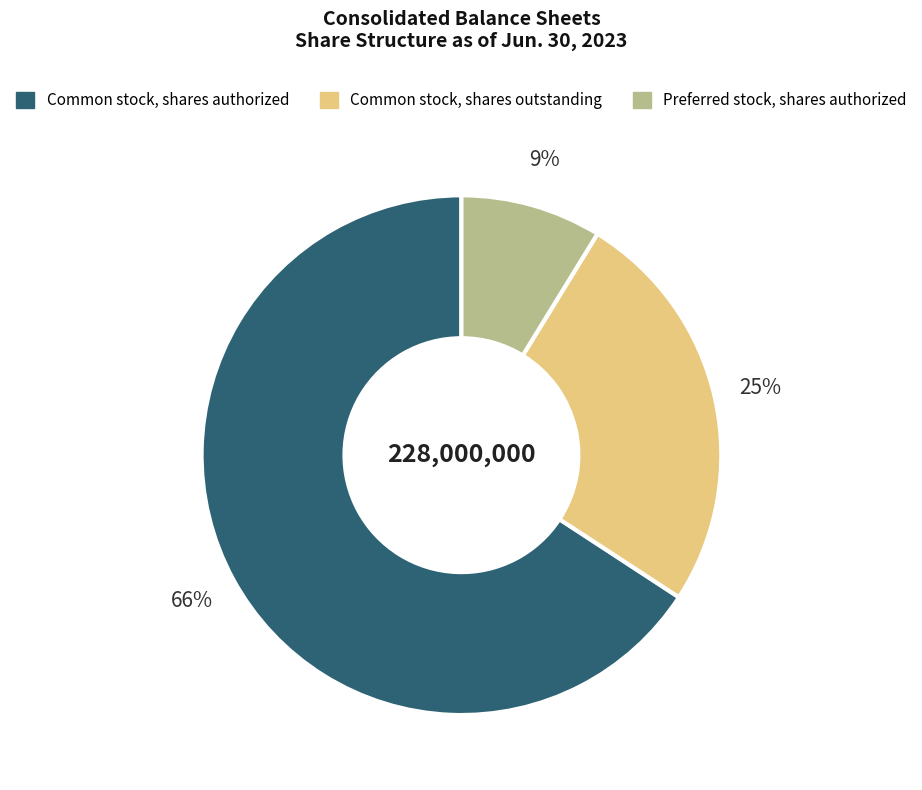

The Common stock, shares outstanding slice represents 25% of the pie. True or false?

True